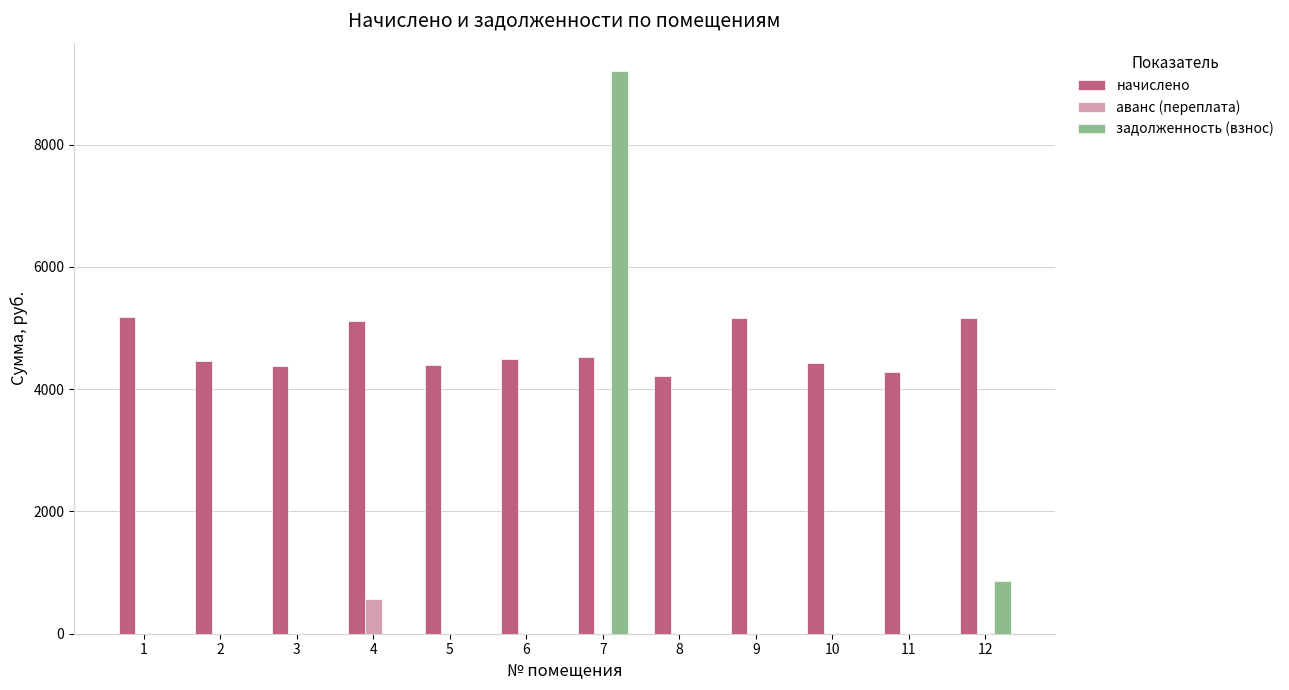

What is the total value across all series at 11?

4280.8